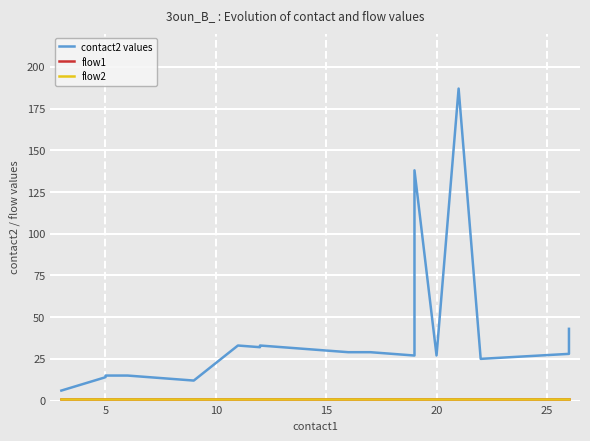

Does the chart display data point markers on the line(s)?

No